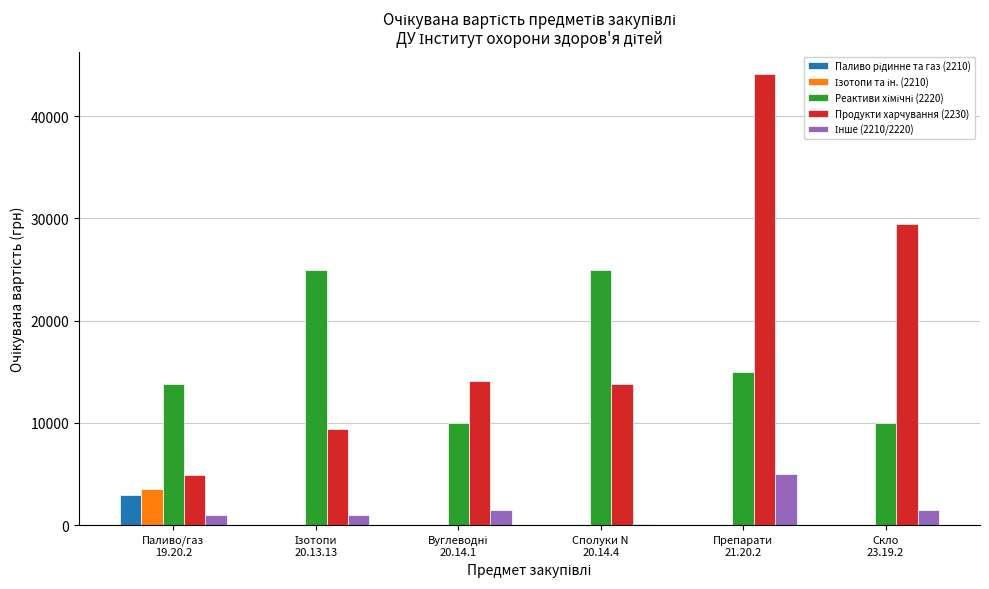

At which category is the sum across all series the highest?

Препарати
21.20.2